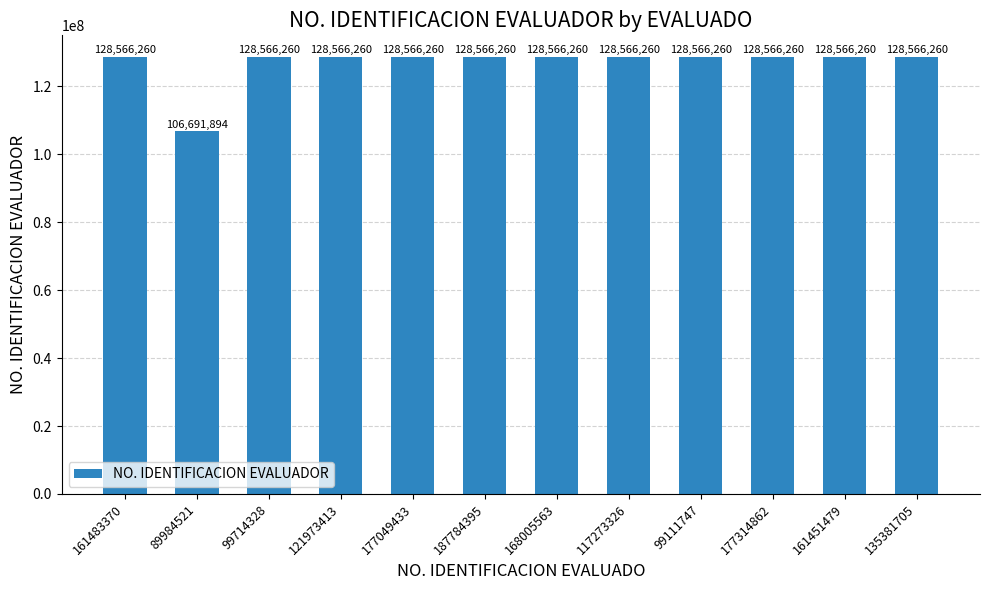

At which category does the chart reach its minimum across all series?

89984521